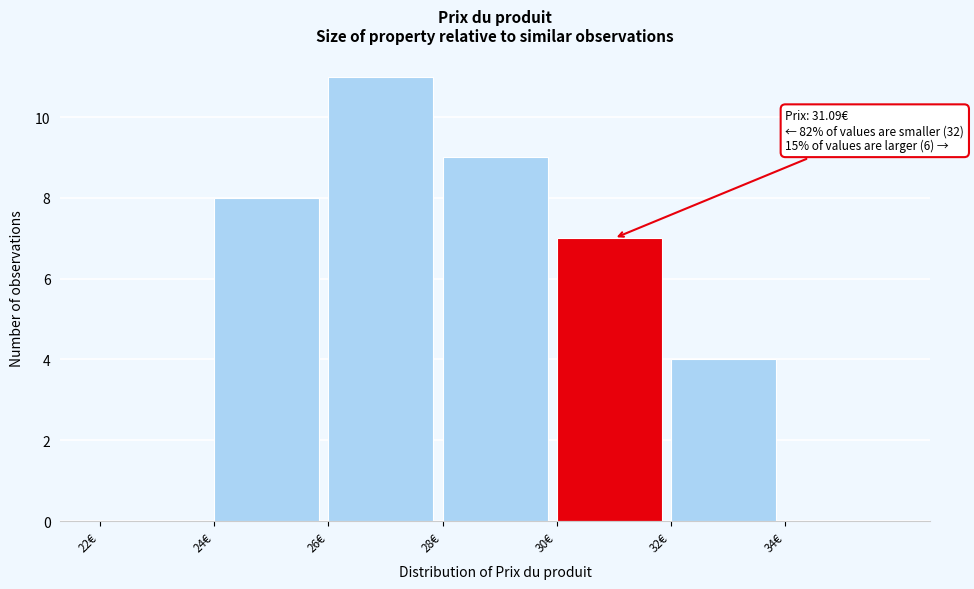

Which range on the x-axis has the tallest bar?

26 to 28